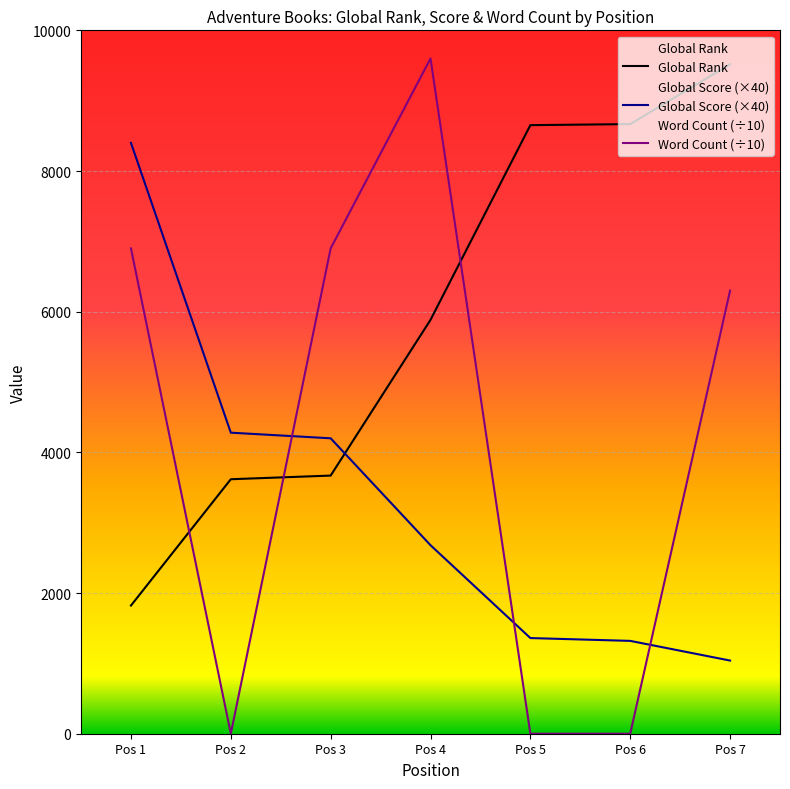

Which series changed the most between Pos 2 and Pos 3?

Word Count (÷10)